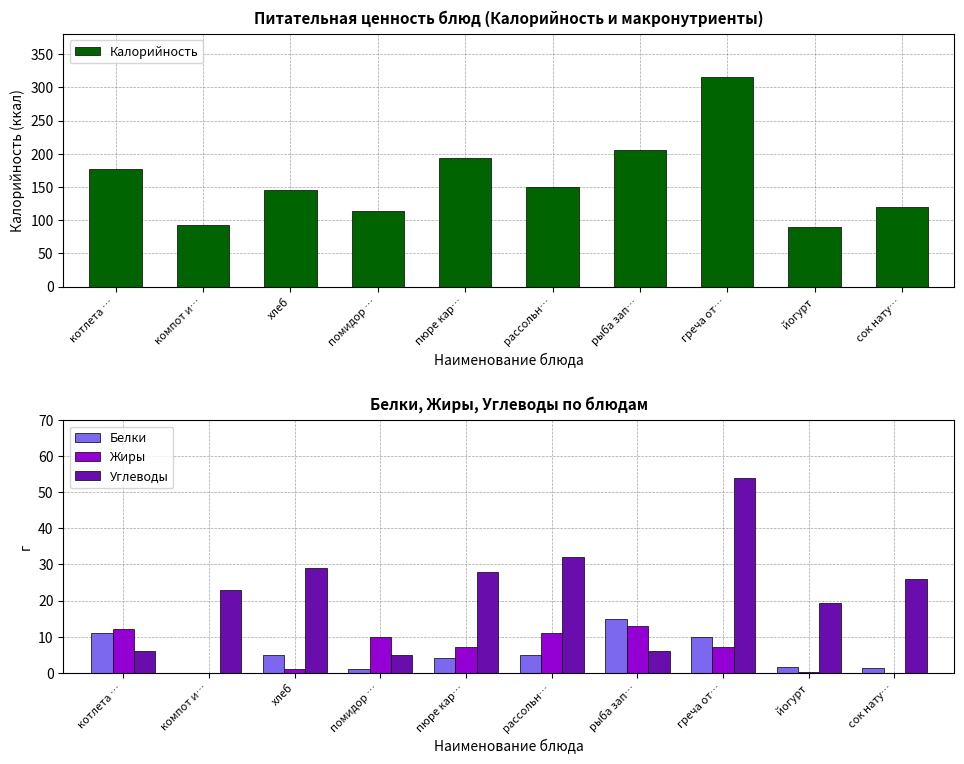

At which category is the sum across all series the highest?

греча от…